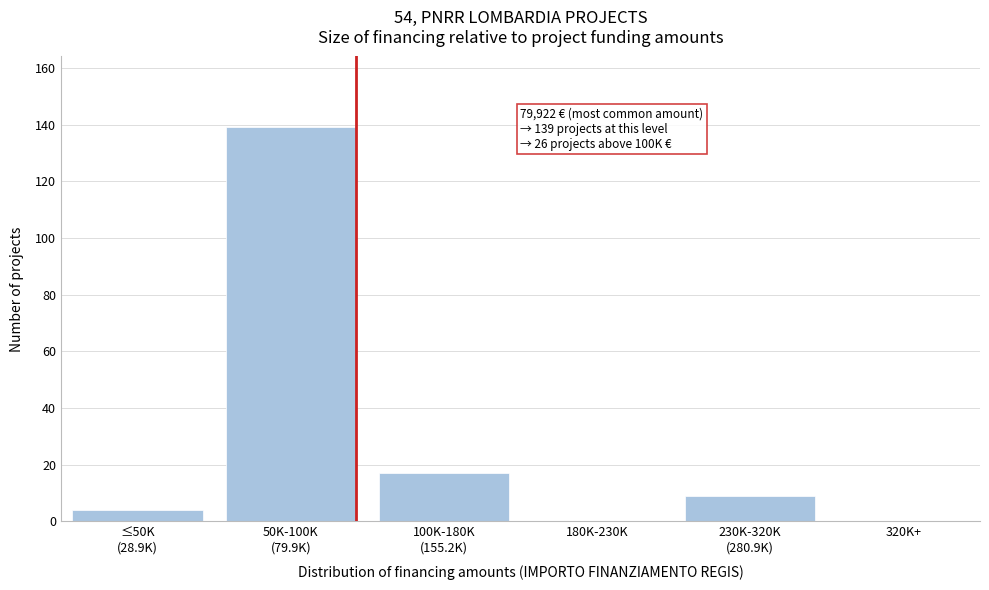

Is it true that the value at 320K+ is 0?

True